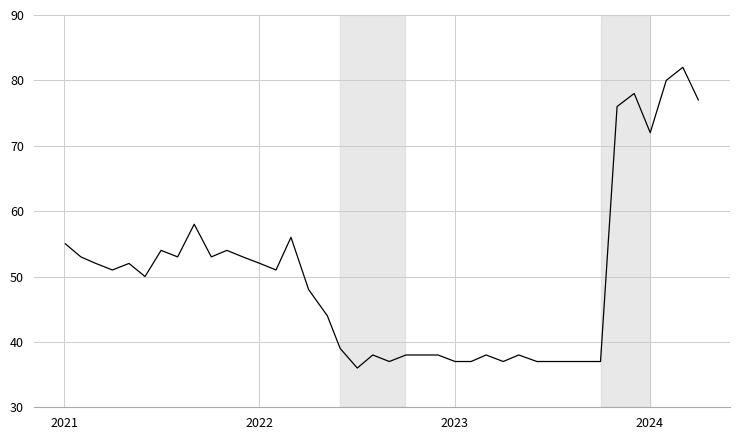

Reading left to right, what are all the values shown in this chart?

55.0	53.0	52.0	51.0	52.0	50.0	54.0	53.0	58.0	53.0	54.0	53.0	52.0	51.0	56.0	48.0	44.0	39.0	36.0	38.0	37.0	38.0	38.0	38.0	37.0	37.0	38.0	37.0	38.0	37.0	37.0	37.0	37.0	37.0	76.0	78.0	72.0	80.0	82.0	77.0